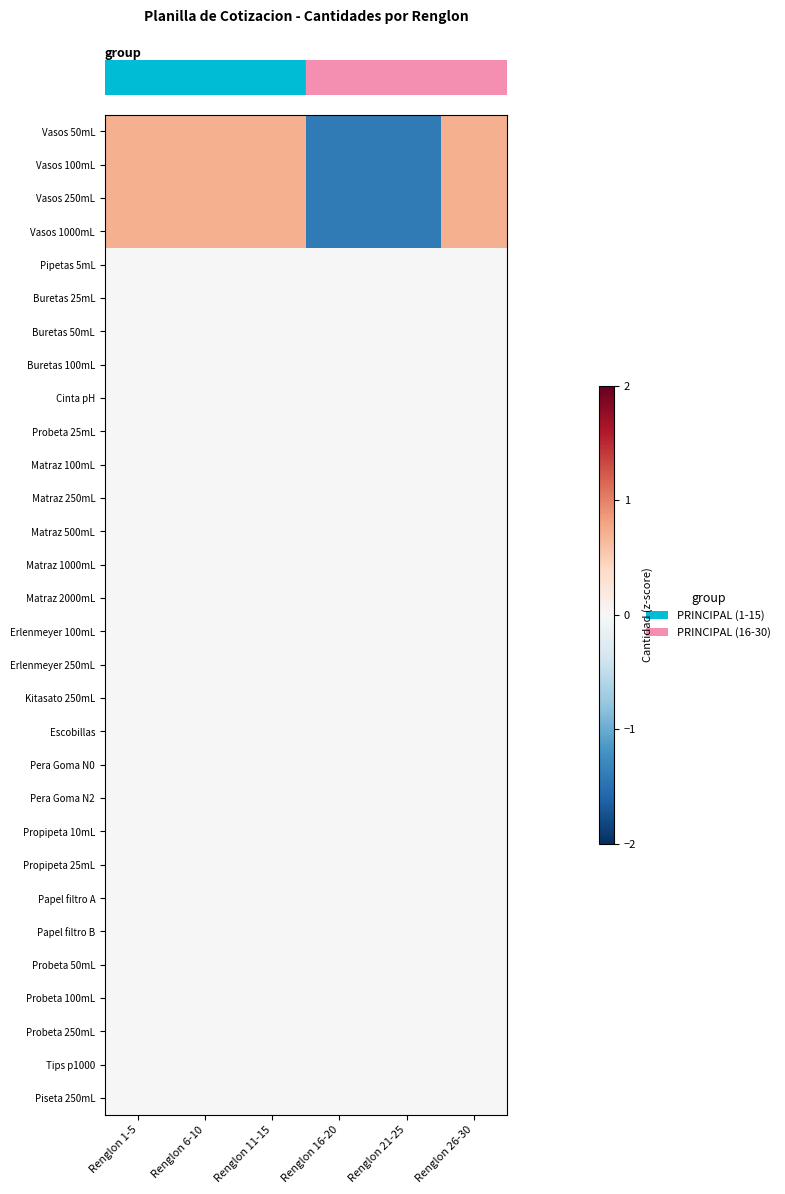

What is the difference between the highest and lowest values at Renglon 16-20?

1.4